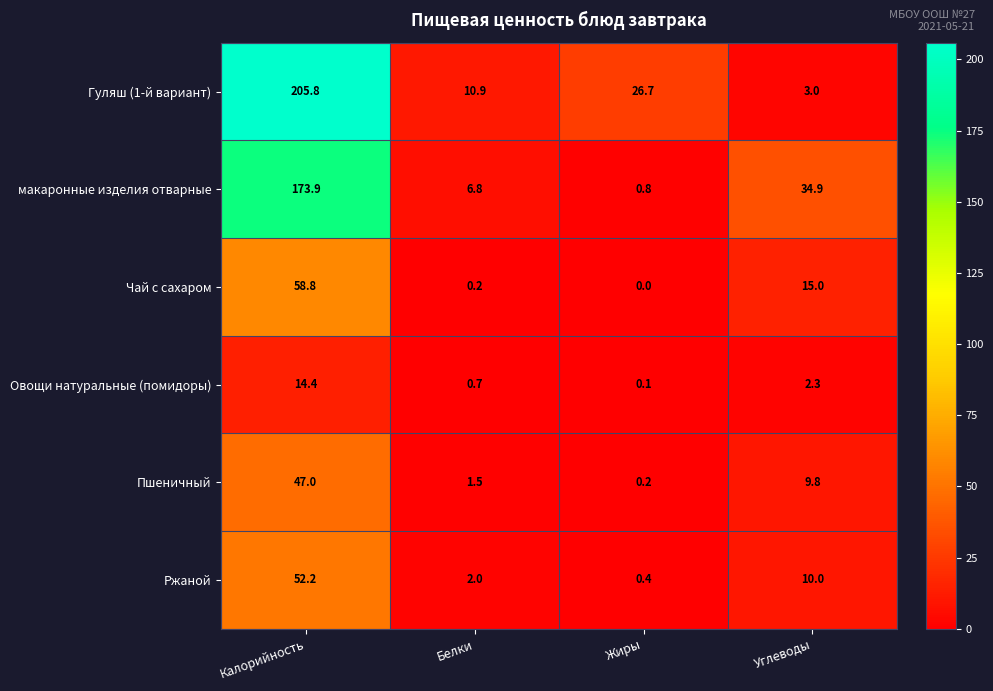

Which category has the highest value across all series?

Калорийность